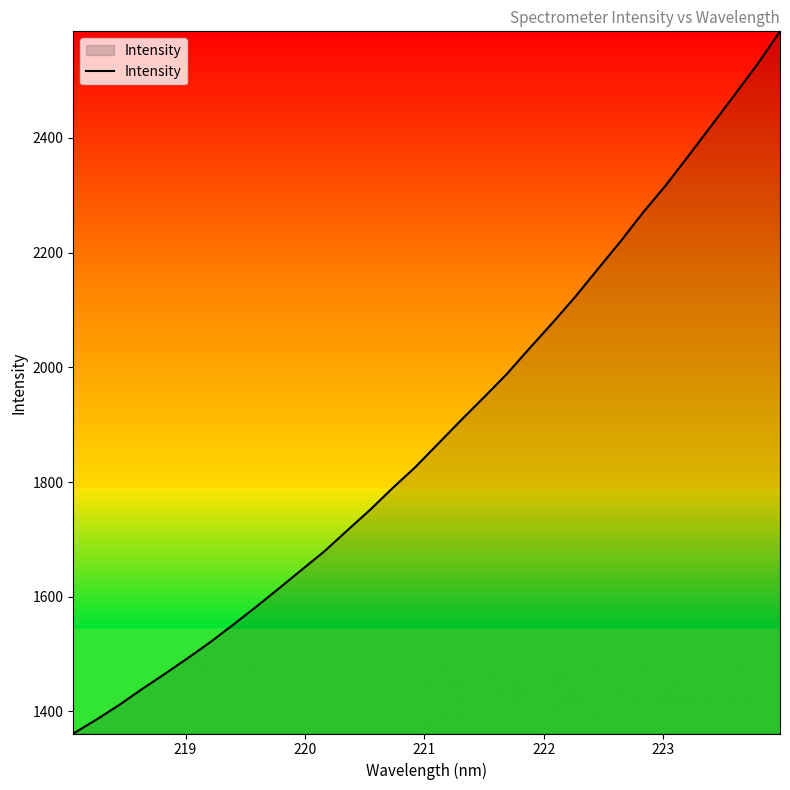

What is the difference between the maximum and minimum values?

1224.2